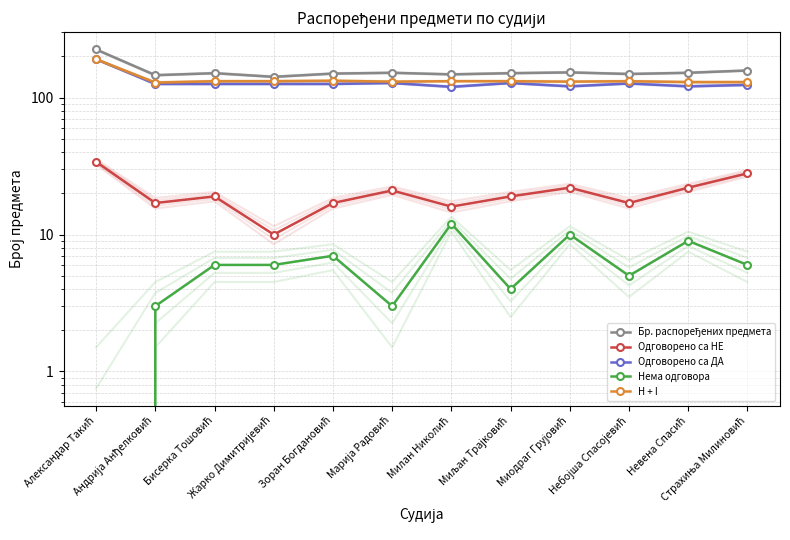

What is the label of the 1st point from the right?

Страхиња Милиновић